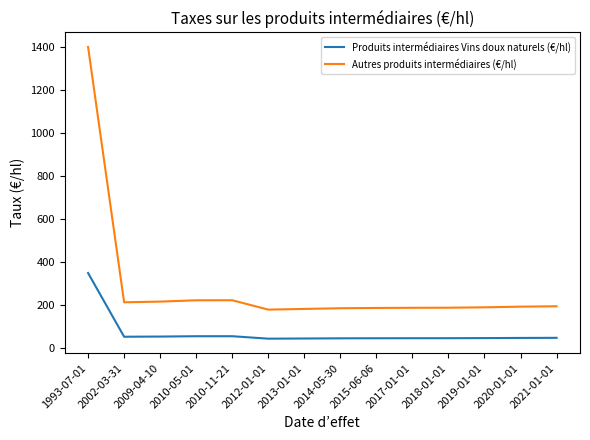

Rank the series at 2012-01-01 from lowest to highest value.

Produits intermédiaires Vins doux naturels (€/hl), Autres produits intermédiaires (€/hl)